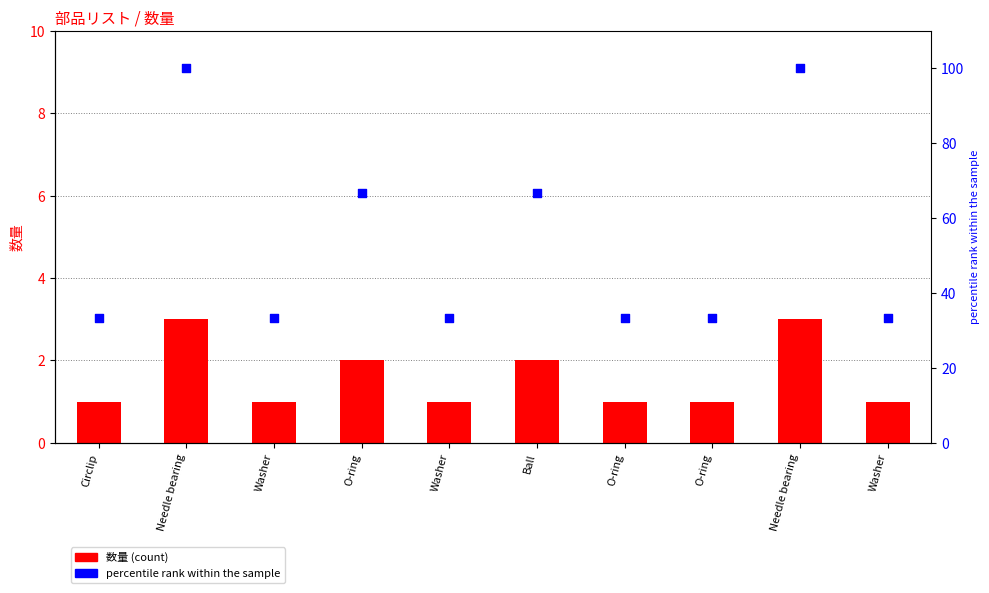

Which series reaches the minimum Y coordinate?

数量